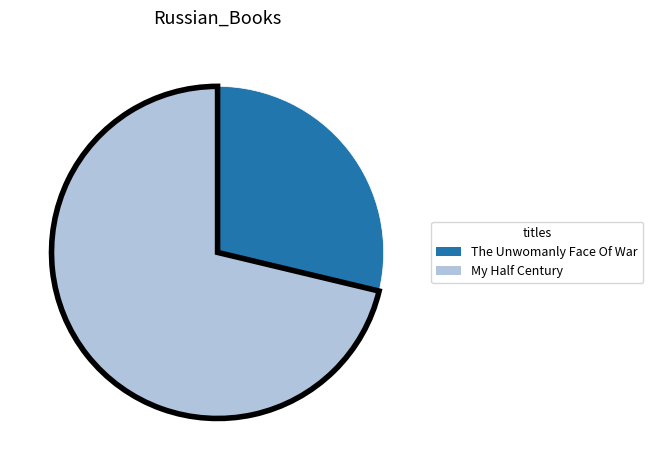

Combined, do The Unwomanly Face Of War and My Half Century account for over 50%?

Yes